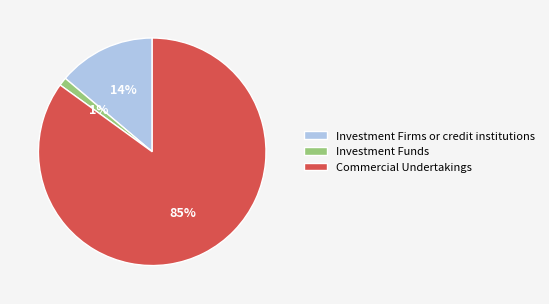

Which slice is the smallest?

Investment Funds